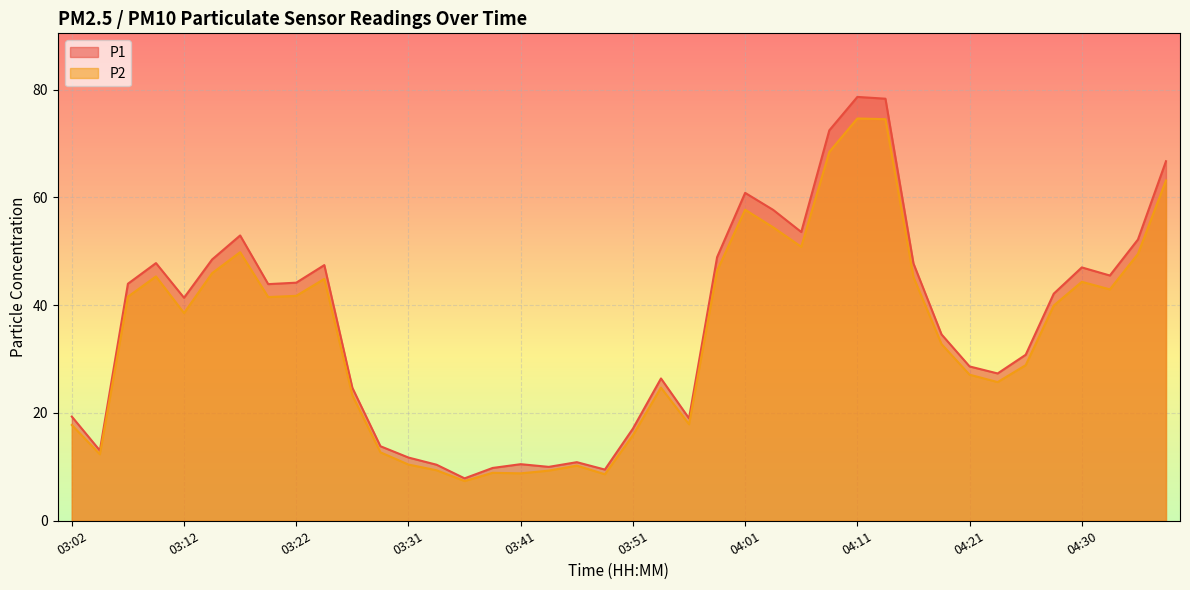

What are all the series names shown in the legend?

P1, P2